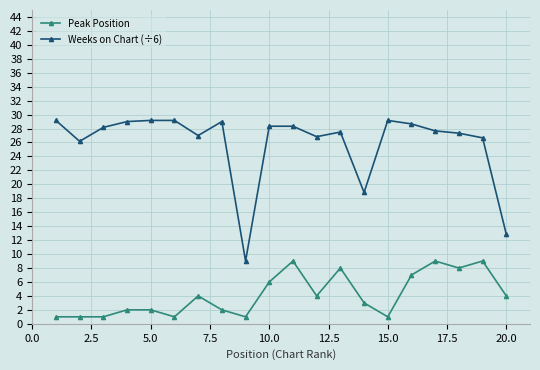

How many categories are shown in the chart?

20